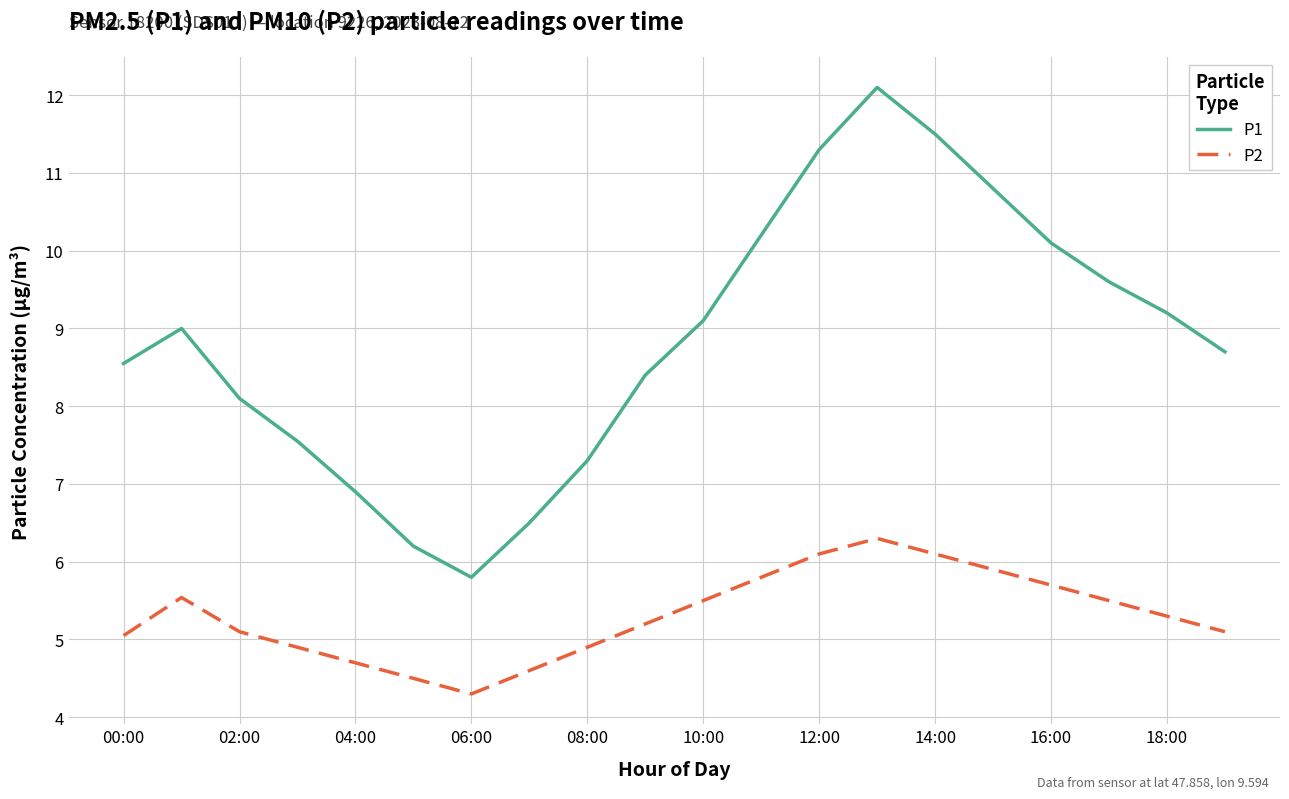

Which series has the largest total across all categories?

P1